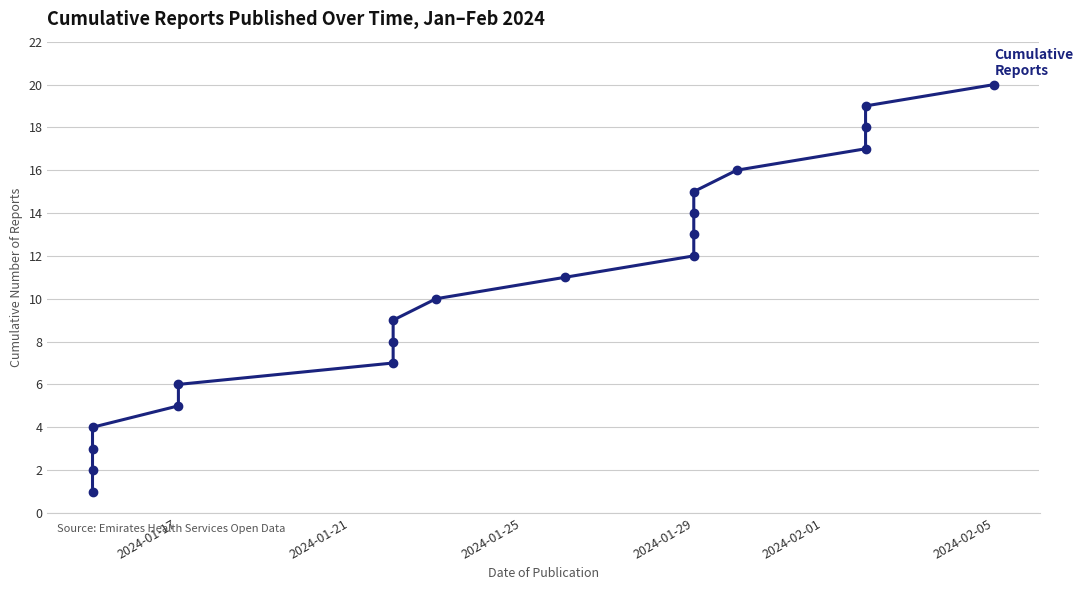

What is the change in value from 2024-01-25 to 19?

+17